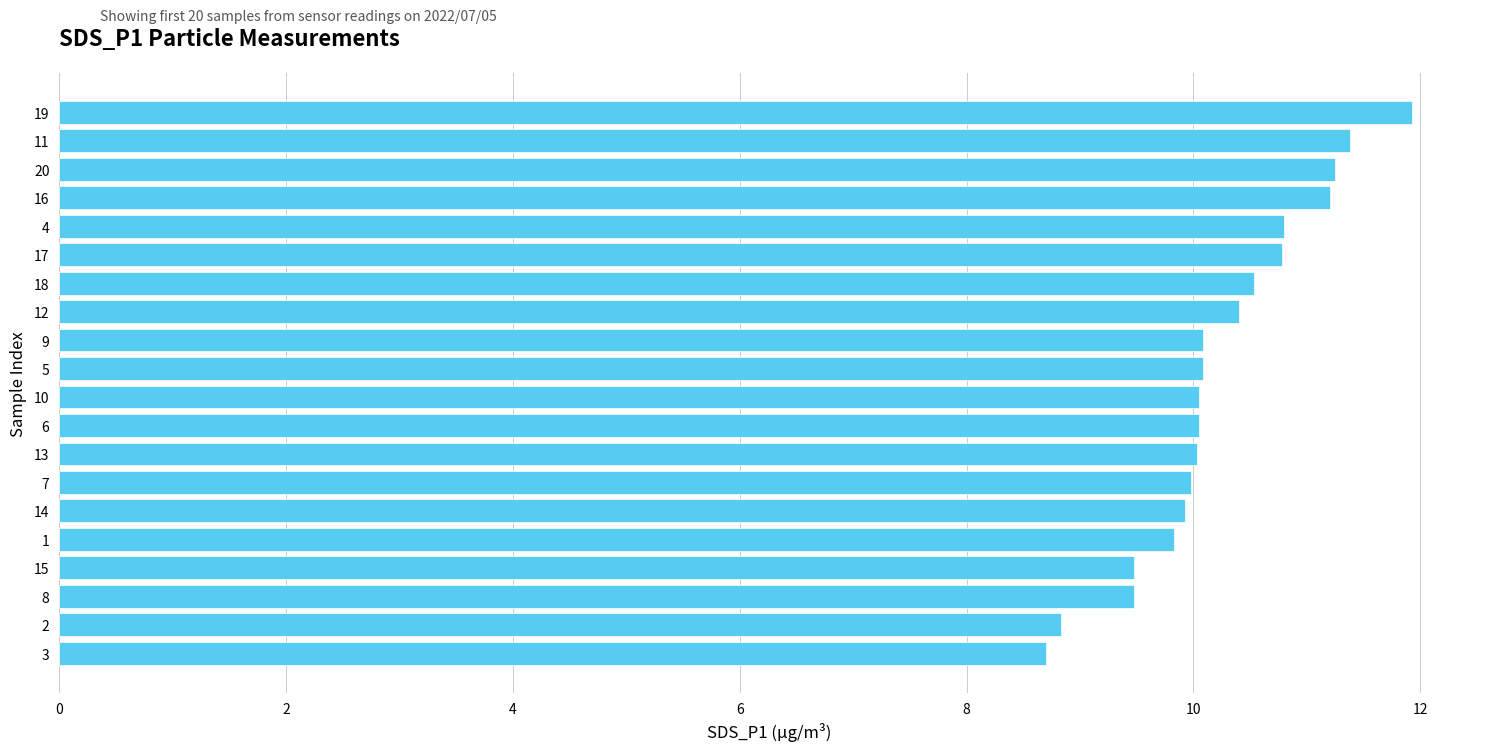

What is the sum of the values at 17 and 8?

20.3